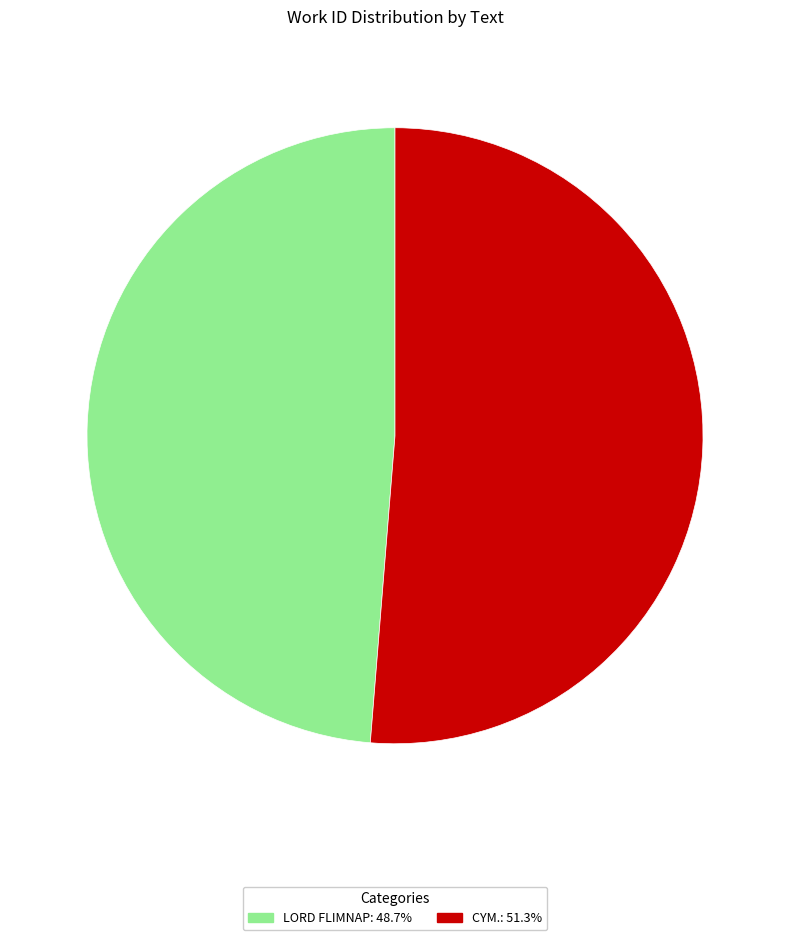

The CYM. slice represents 51% of the pie. True or false?

True